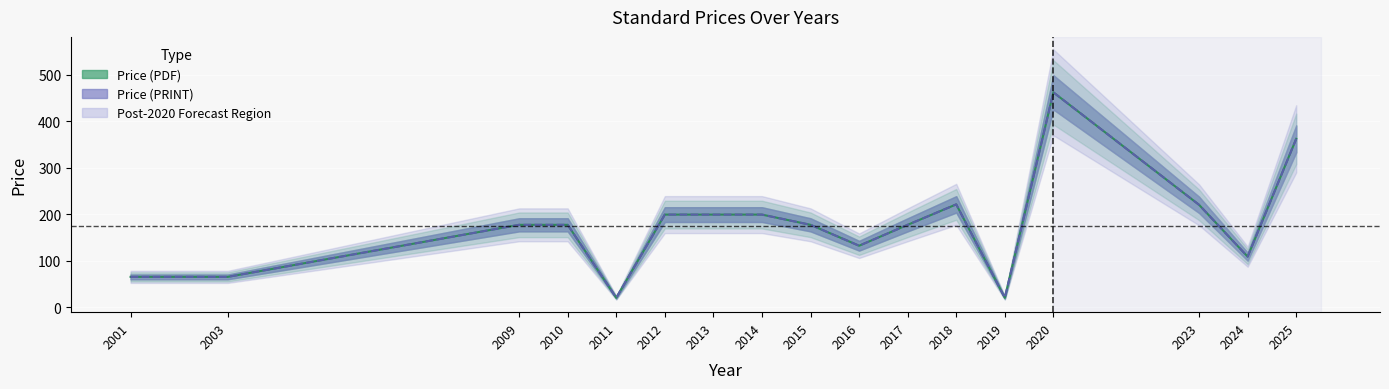

What are all the series names shown in the legend?

Price (PDF), Price (PRINT)